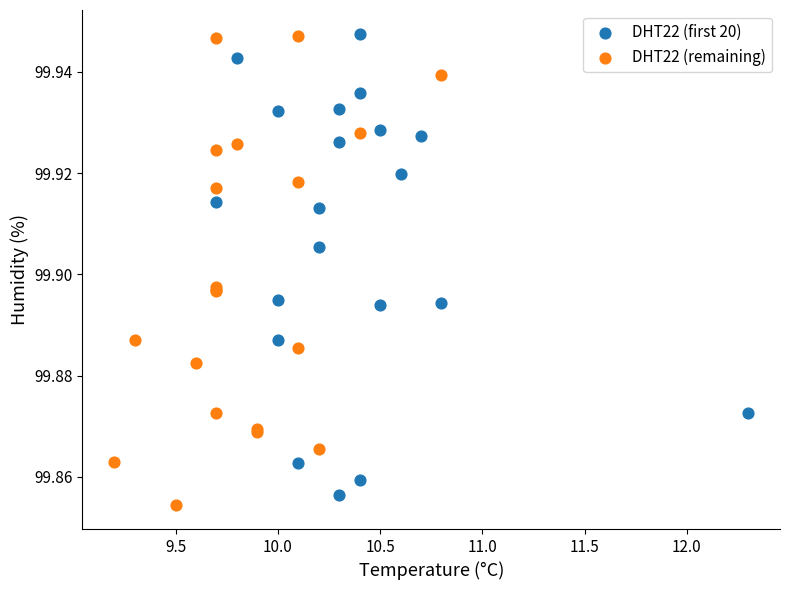

What are all the series names shown in the legend?

DHT22 (first 20), DHT22 (remaining)